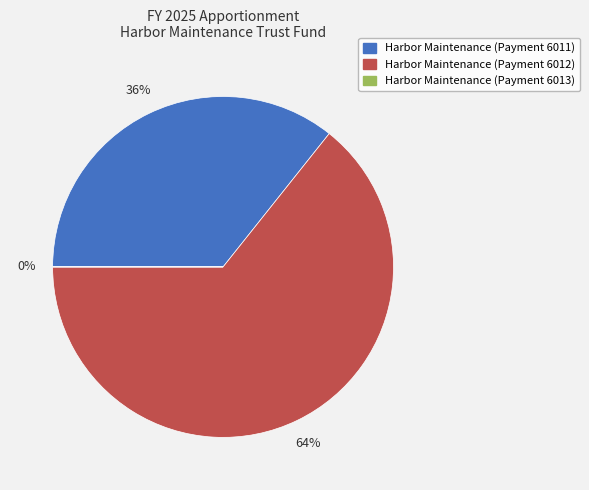

Is it true that Harbor Maintenance (Payment 6011) is 36% of the pie?

True